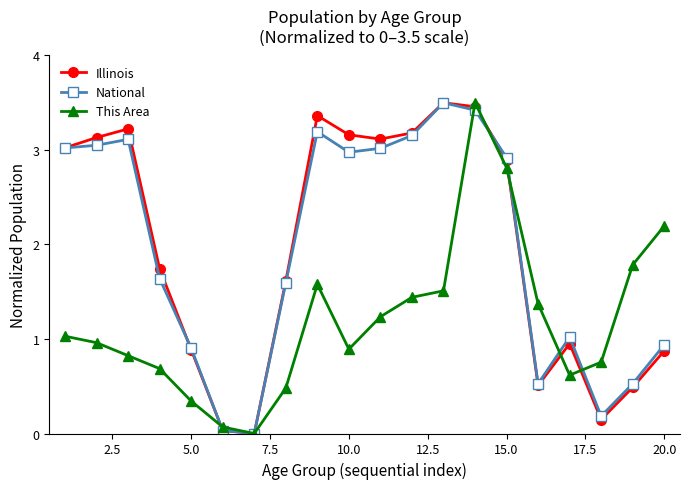

What is the average value of the National series?

1.9